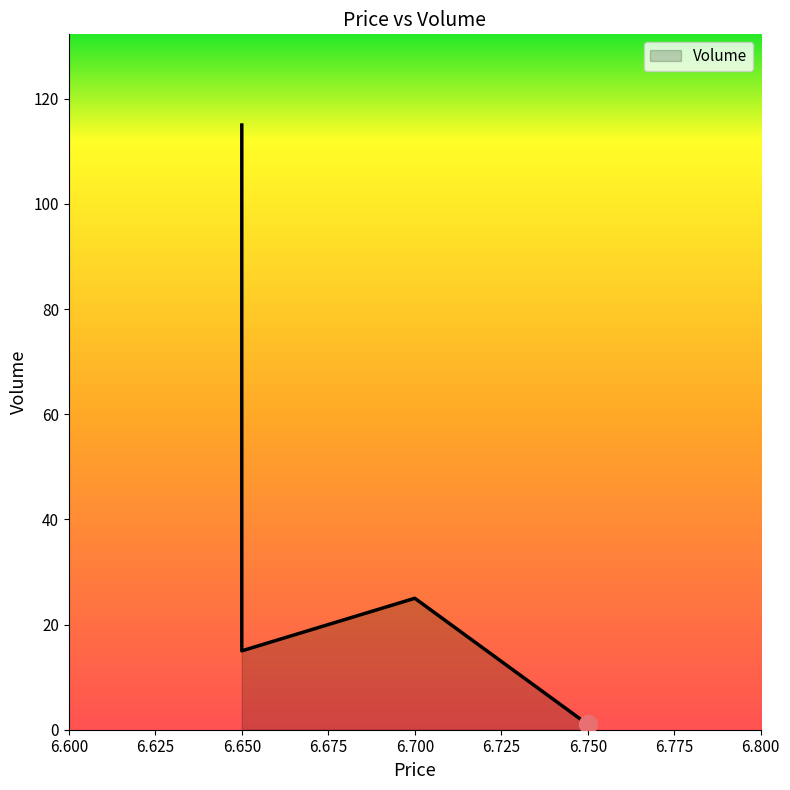

Rank the categories by value from lowest to highest.

6.75, 6.65, 6.7, 6.65